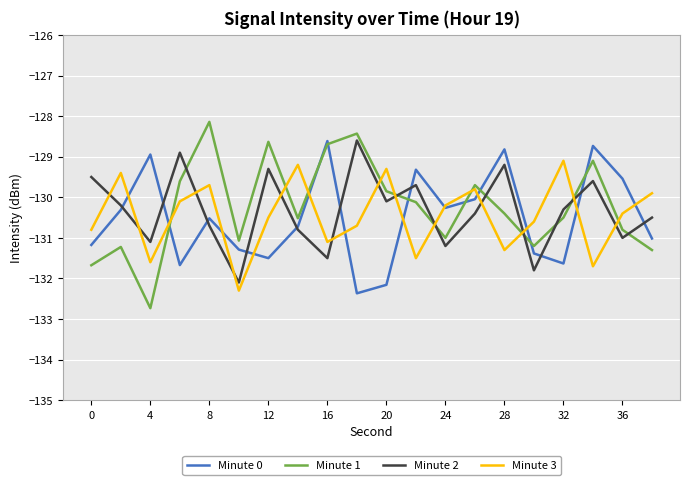

List the series in order of their overall mean, highest first.

Minute 1, Minute 2, Minute 3, Minute 0